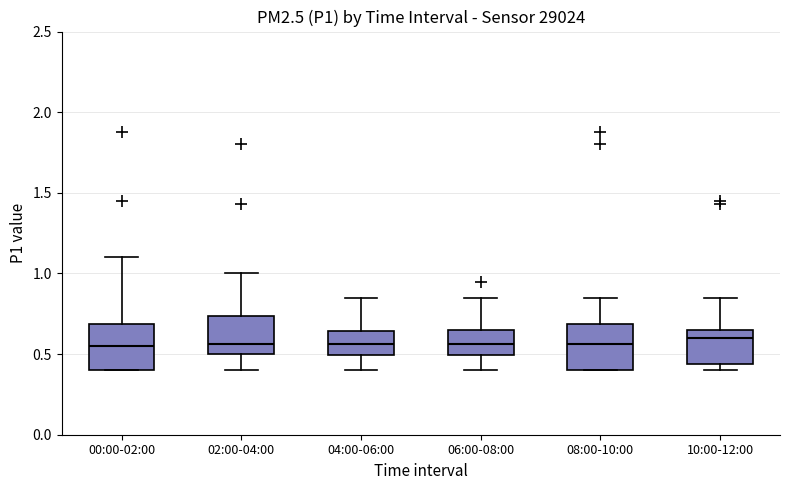

Where is the lower edge of the box for 10:00-12:00 on the y-axis? The values are not printed on the chart, so give them approximately, as read against the axis.

0.45